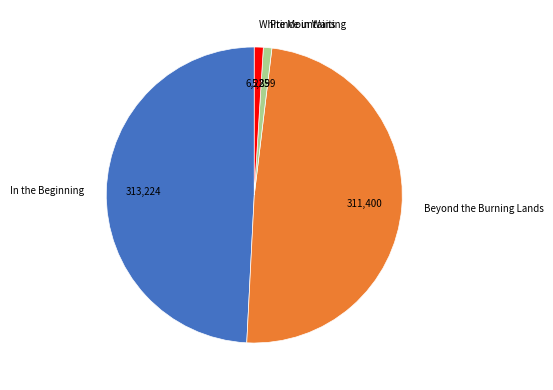

True or false: White Mountains accounts for 1% of the total.

True